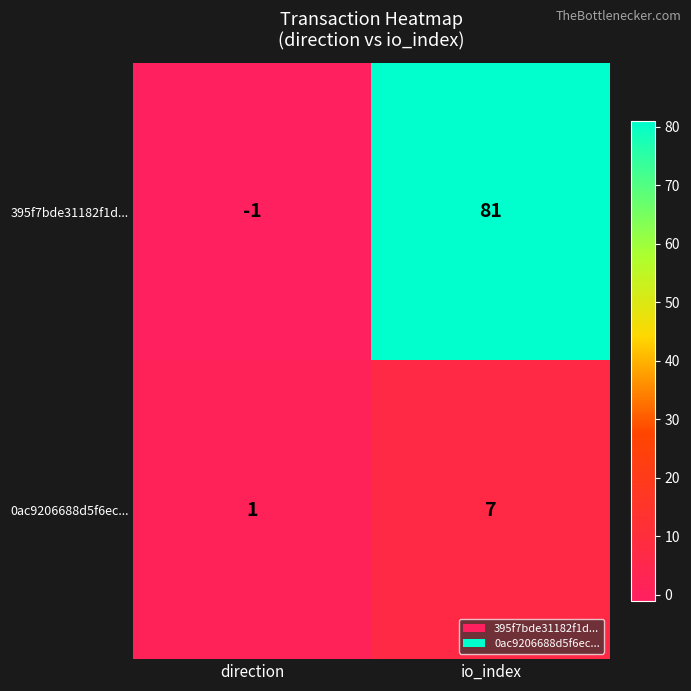

At which category does the chart reach its peak across all series?

io_index